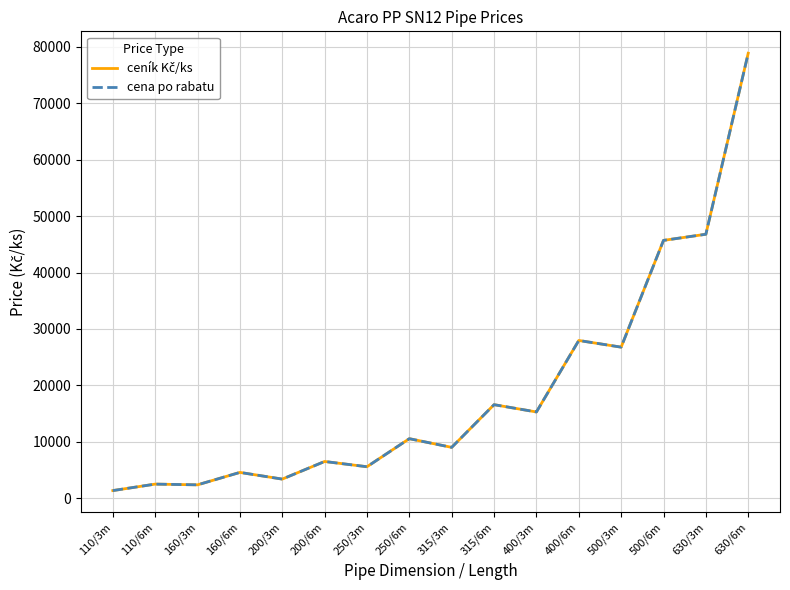

Is this an area chart (filled region under the line)?

No